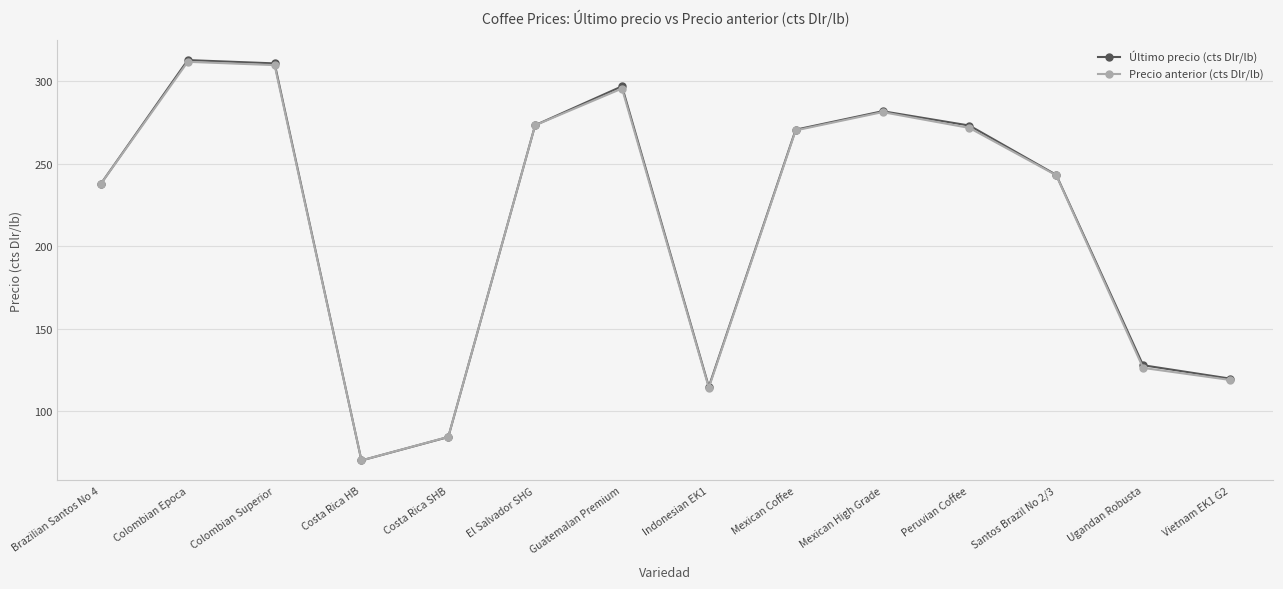

Between El Salvador SHG and Ugandan Robusta, which series saw the biggest shift?

Precio anterior (cts Dlr/lb)